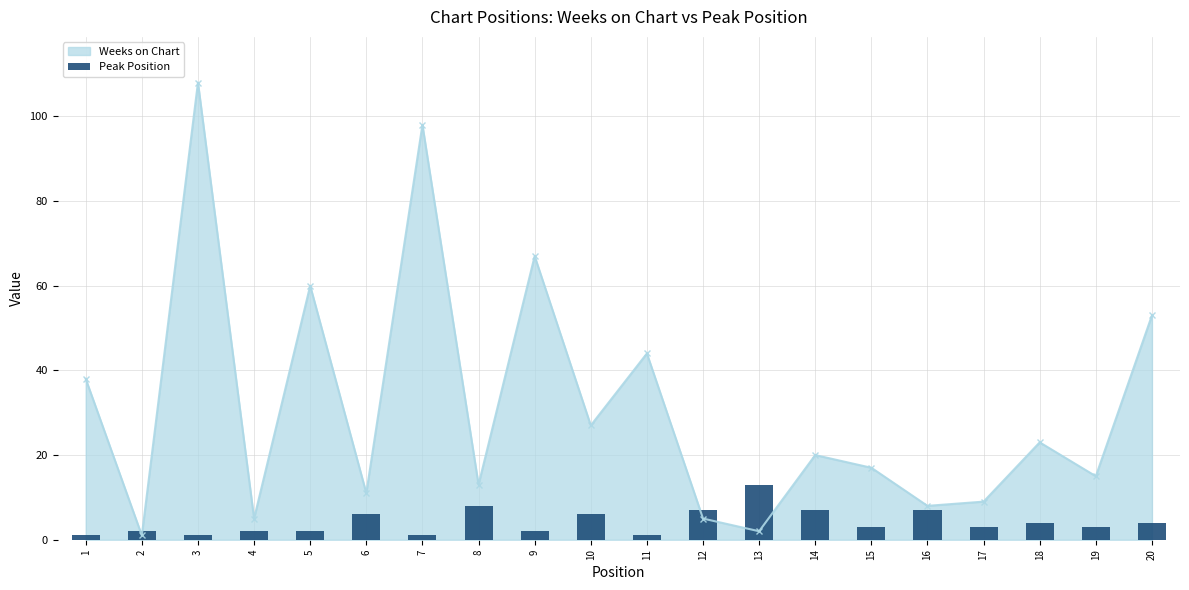

List the labels in order of value, smallest first.

1, 3, 7, 11, 2, 4, 5, 9, 15, 17, 19, 18, 20, 6, 10, 12, 14, 16, 8, 13